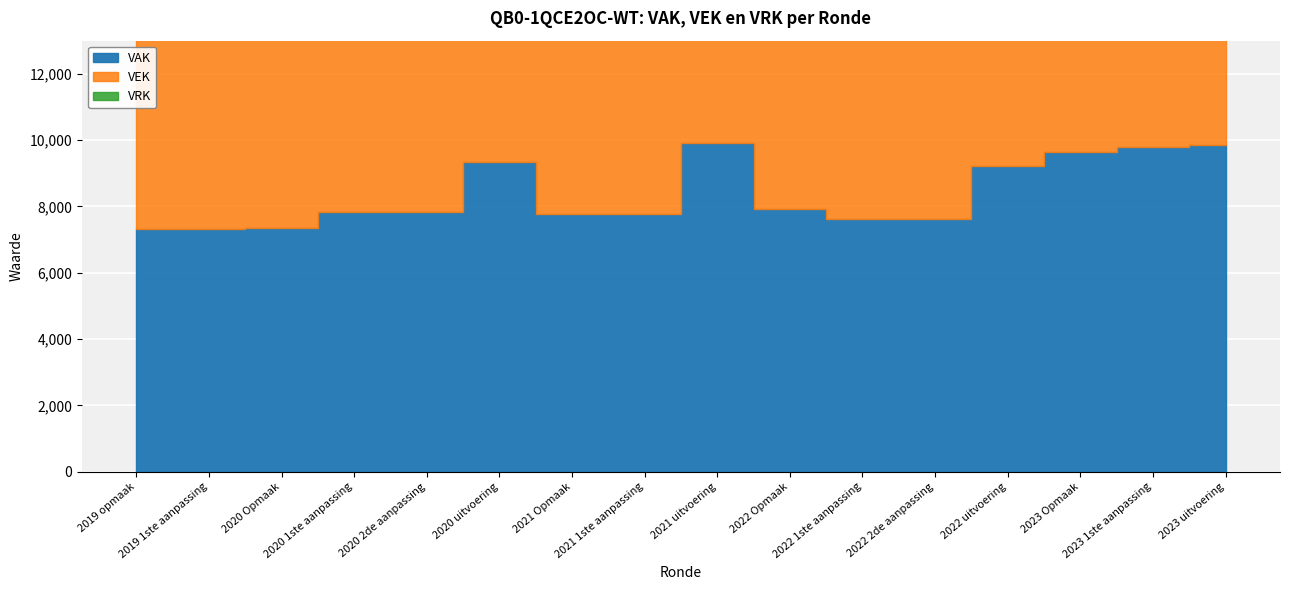

List the labels in order of VAK value, largest first.

2021 uitvoering, 2023 uitvoering, 2023 1ste aanpassing, 2023 Opmaak, 2020 uitvoering, 2022 uitvoering, 2022 Opmaak, 2020 1ste aanpassing, 2020 2de aanpassing, 2021 Opmaak, 2021 1ste aanpassing, 2022 1ste aanpassing, 2022 2de aanpassing, 2020 Opmaak, 2019 opmaak, 2019 1ste aanpassing